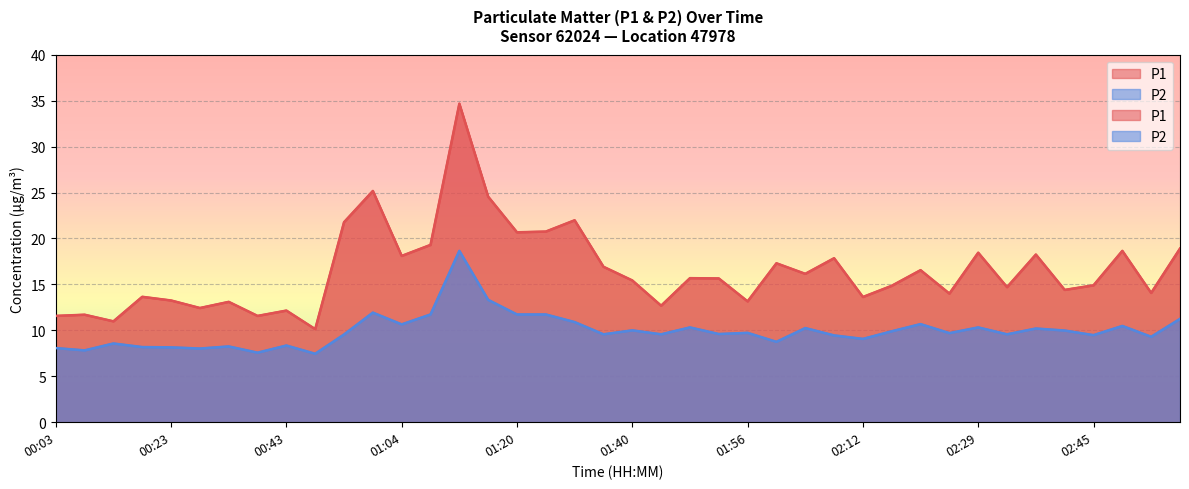

What position from the right is 02:00?

15